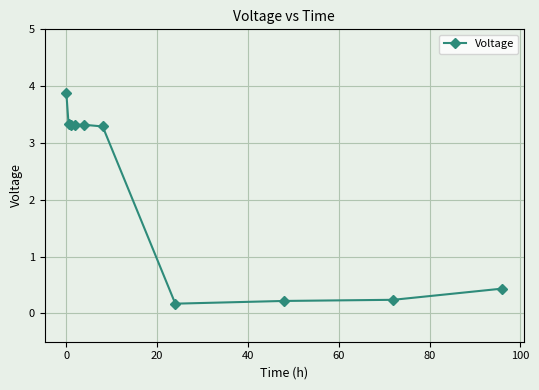

What is the sum of all values?

21.5